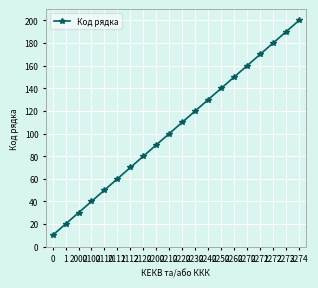

List the labels in order of value, largest first.

2274, 2273, 2272, 2271, 2270, 2260, 2250, 2240, 2230, 2220, 2210, 2200, 2120, 2112, 2111, 2110, 2100, 2000, 1, 0